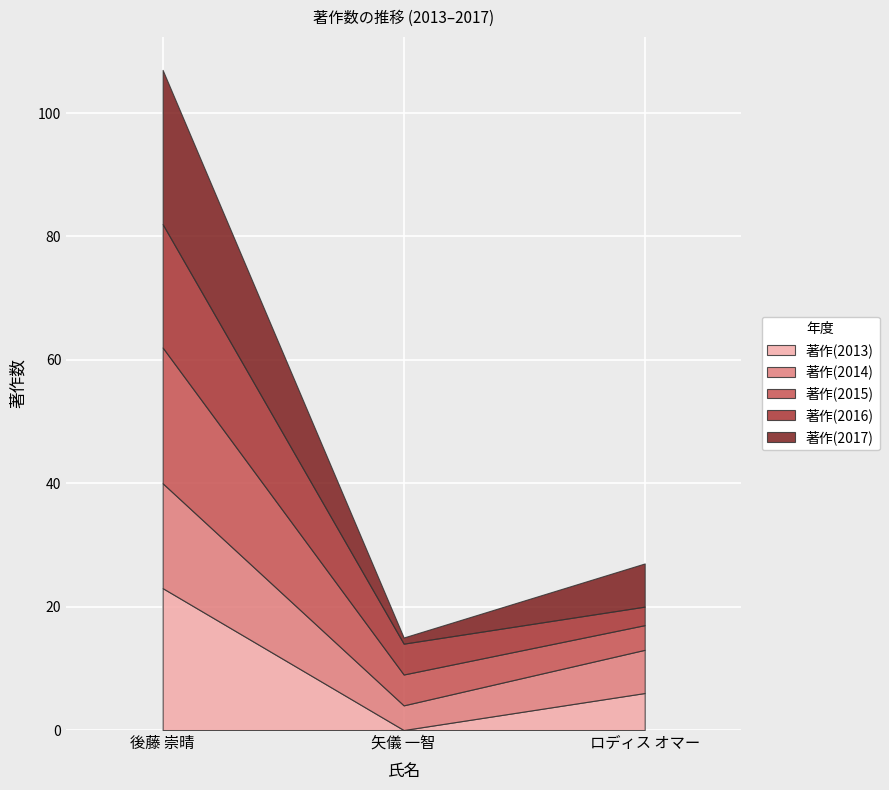

True or false: 著作(2017) has a value of 25 at 後藤 崇晴.

True